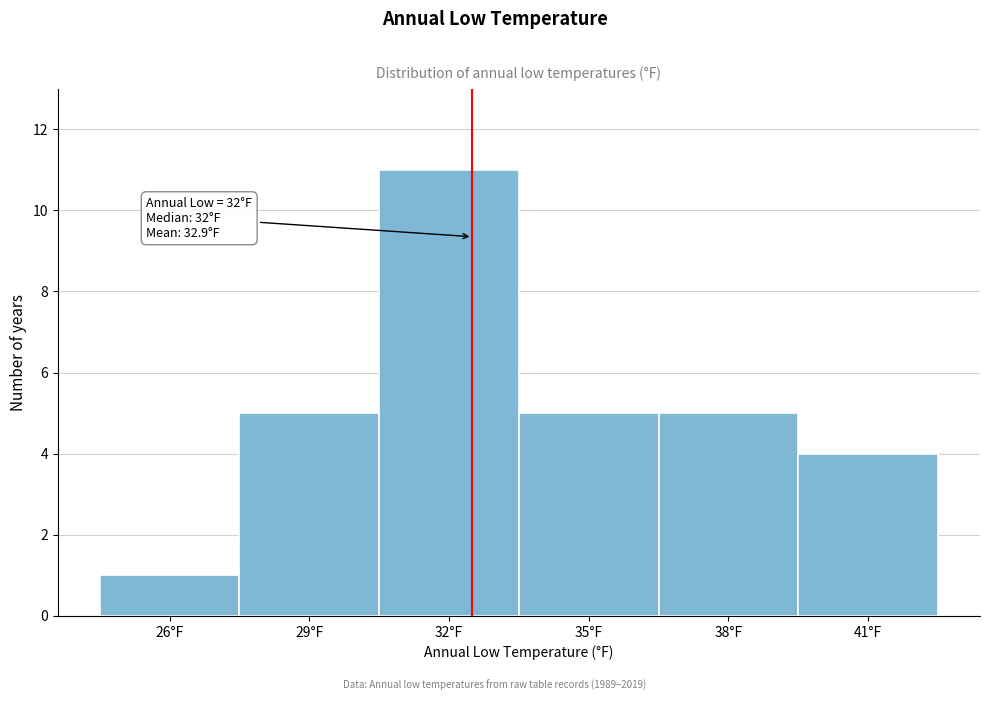

Reading left to right, what are all the values shown in this chart?

26°F=1	29°F=5	32°F=11	35°F=5	38°F=5	41°F=4